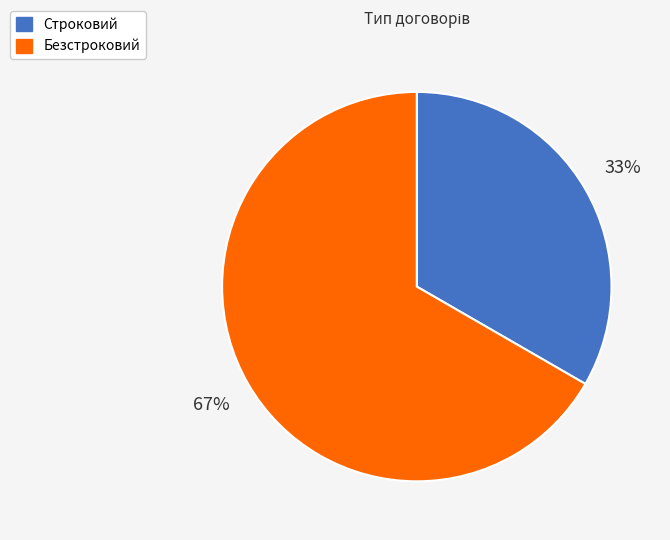

The Безстроковий slice represents 56% of the pie. True or false?

False